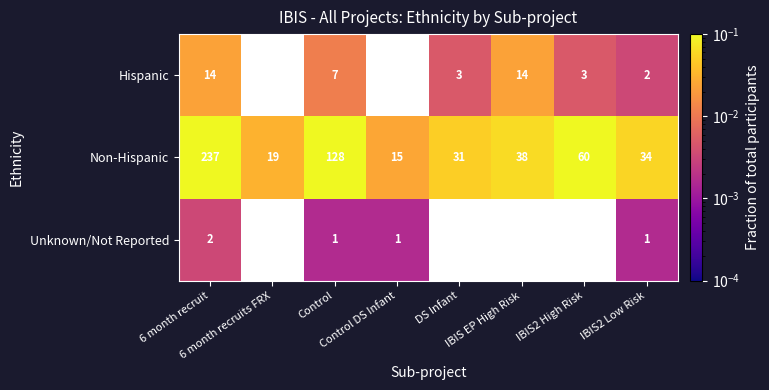

The Hispanic series shows 0.0 at DS Infant. True or false?

True